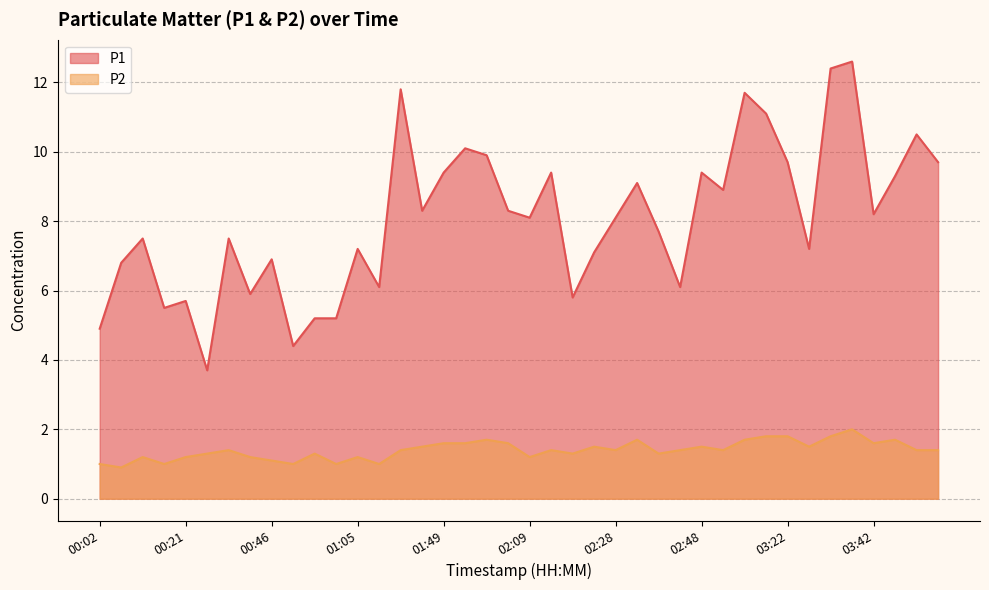

How many data points in P1 are above 8?

21